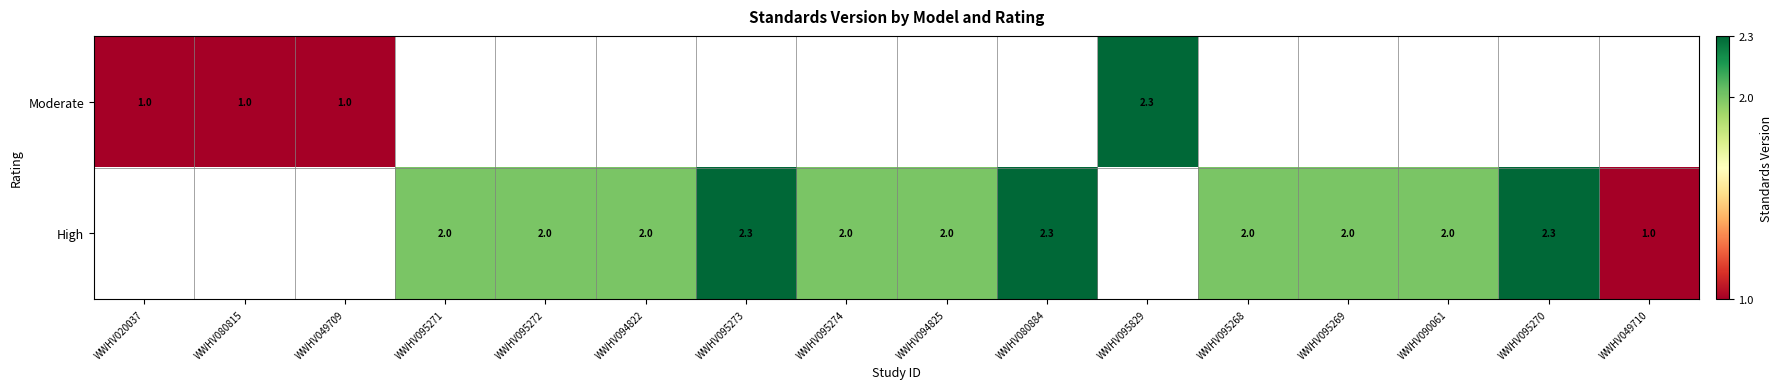

True or false: Moderate has a value of 1.0 at WWHV080815.

True